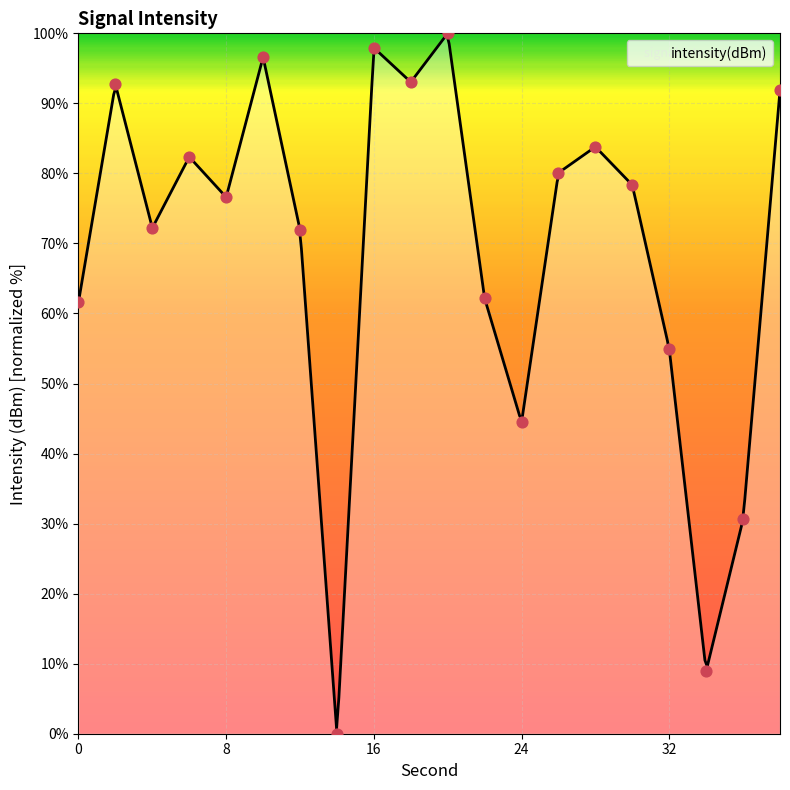

Between 10 and 16, which is larger?

16